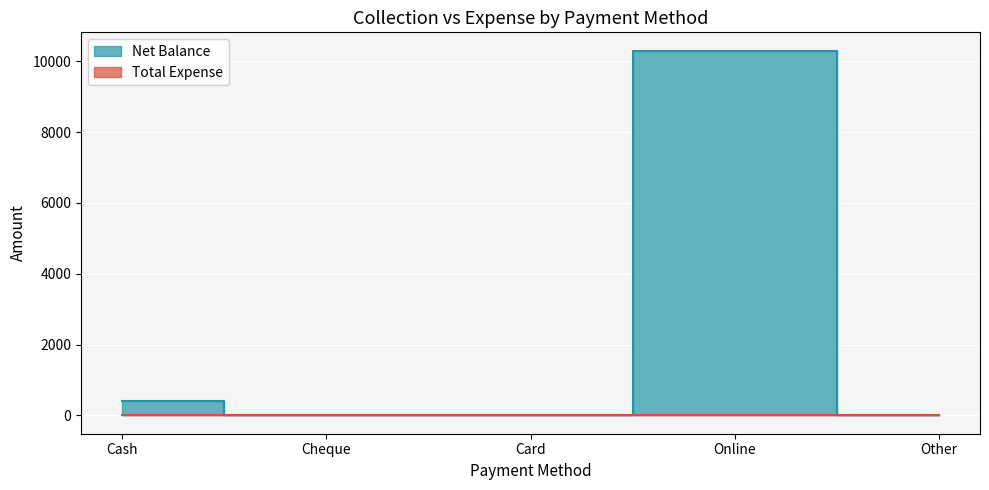

Reading left to right, extract all data points from this chart.

400	0	0	10300	0